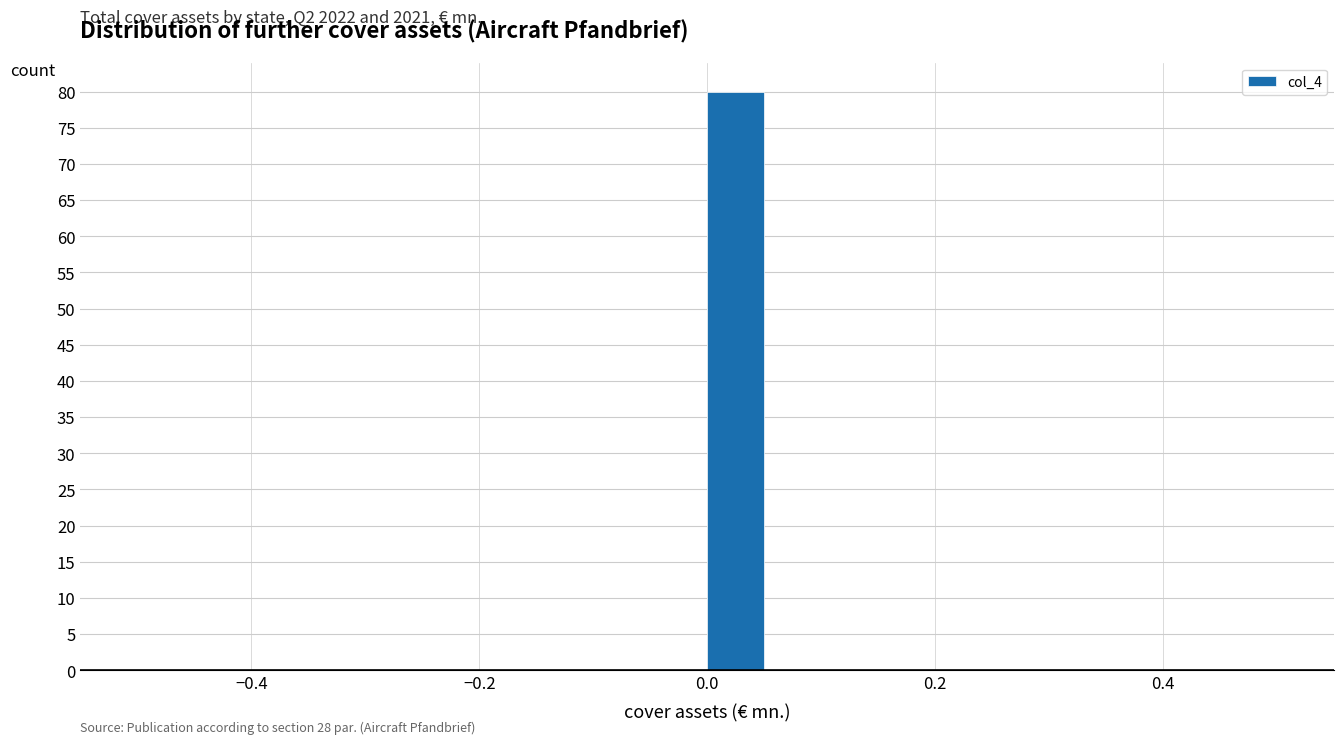

Read against the x-axis, roughly where is the centre of the tallest bar?

0.02